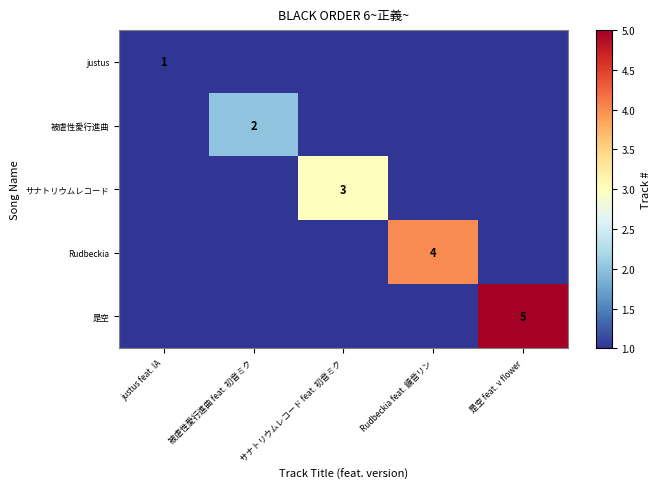

True or false: justus has a value of 0 at justus feat. IA.

False